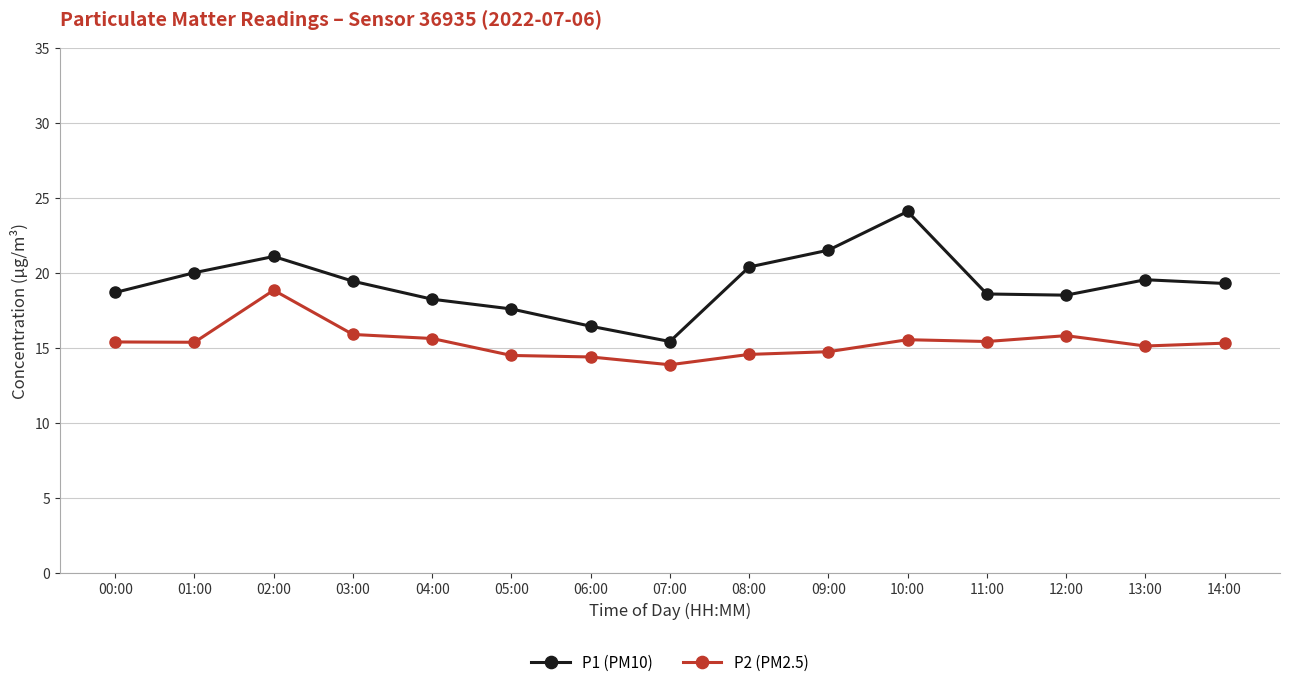

At how many categories does at least one series exceed 15?

15